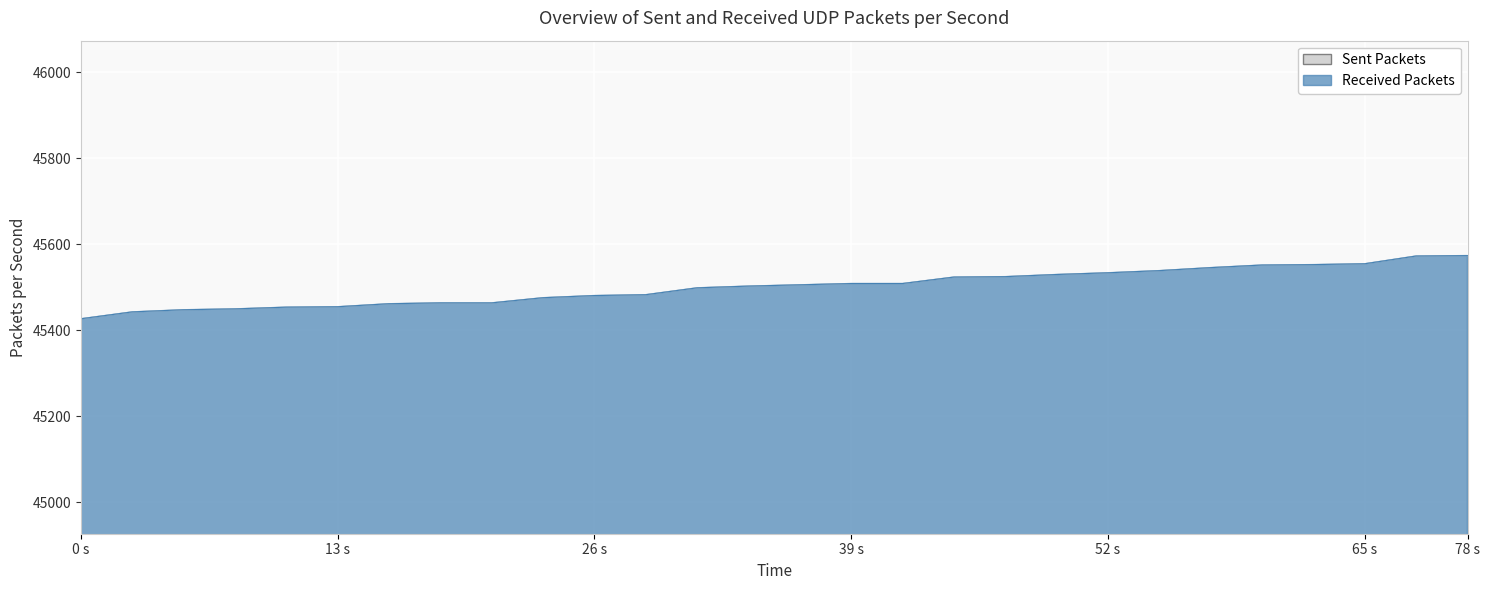

Reading left to right, what are all the values shown in this chart?

Sent Packets: 45427	45443	45448	45450	45454	45455	45462	45464	45464	45476	45481	45483	45499	45503	45506	45509	45509	45524	45525	45530	45534	45539	45546	45552	45553	45555	45573	45574
Received Packets: 45427	45443	45448	45450	45454	45455	45462	45464	45464	45476	45481	45483	45499	45503	45506	45509	45509	45524	45525	45530	45534	45539	45546	45552	45553	45555	45573	45574